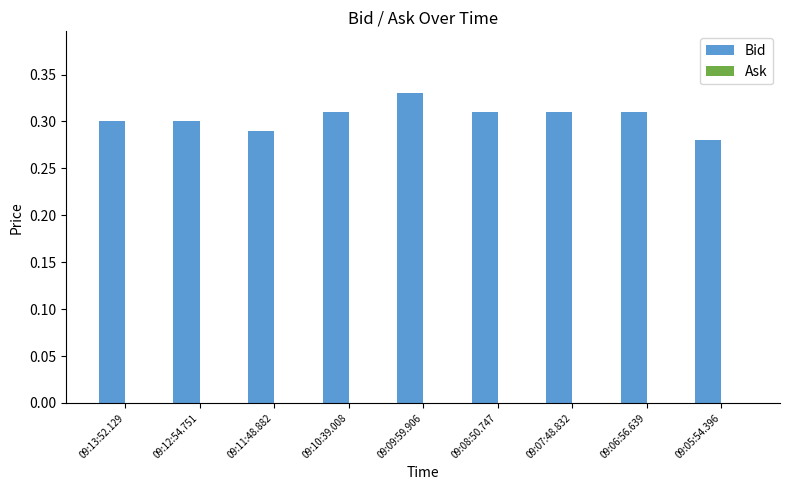

At which label is the value closest to 0?

09:05:54.396